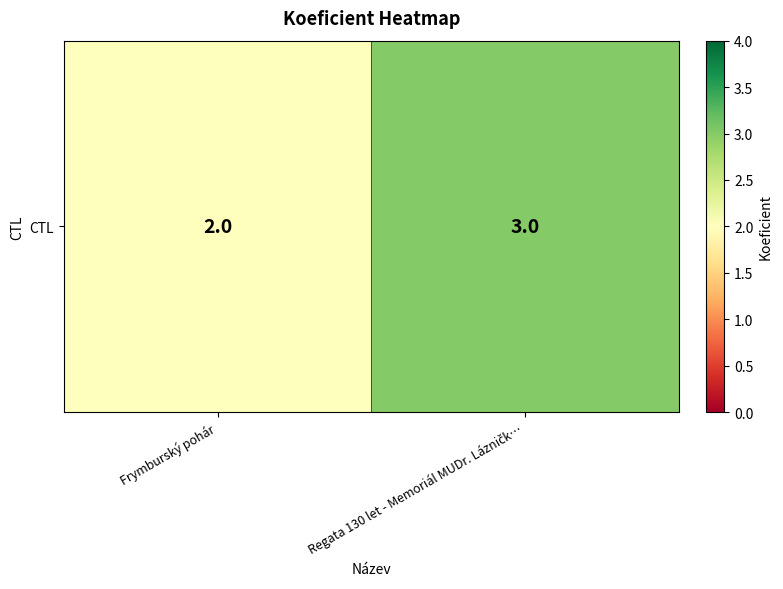

What is the minimum value shown in the chart?

2